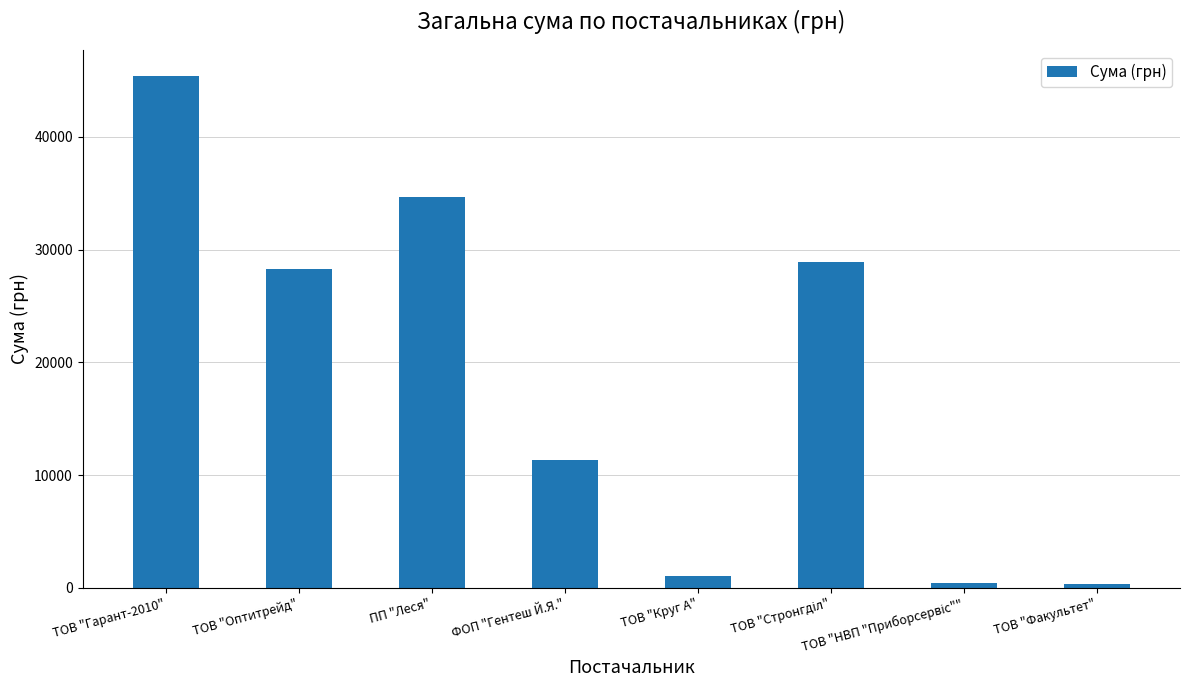

What is the maximum value shown in the chart?

45439.8